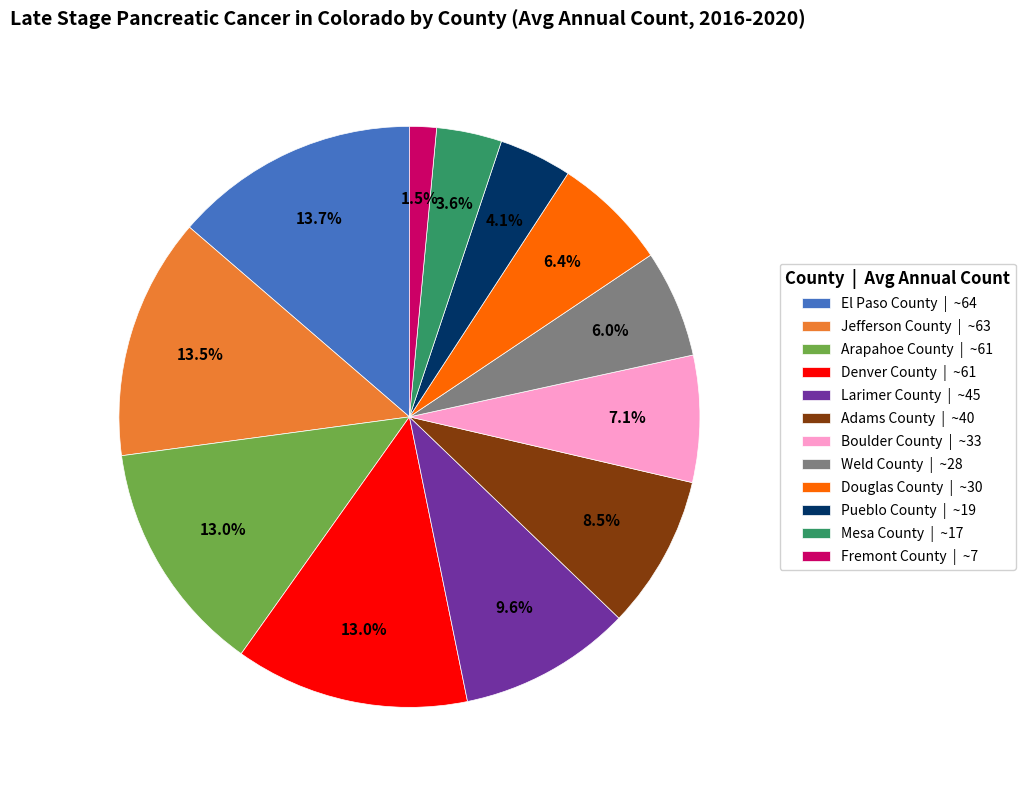

Between Adams County | ~40 and Arapahoe County | ~61, which is larger?

Arapahoe County | ~61